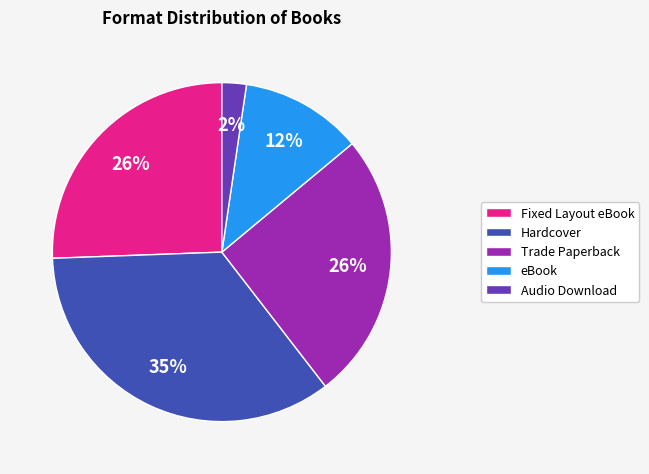

Is it true that Hardcover is 35% of the pie?

True